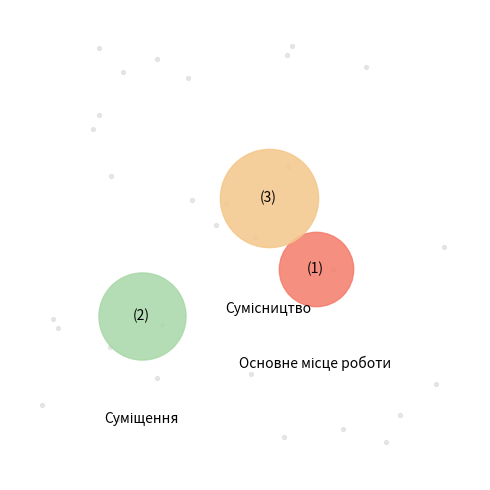

Which category has the biggest portion of the pie?

Сумісництво